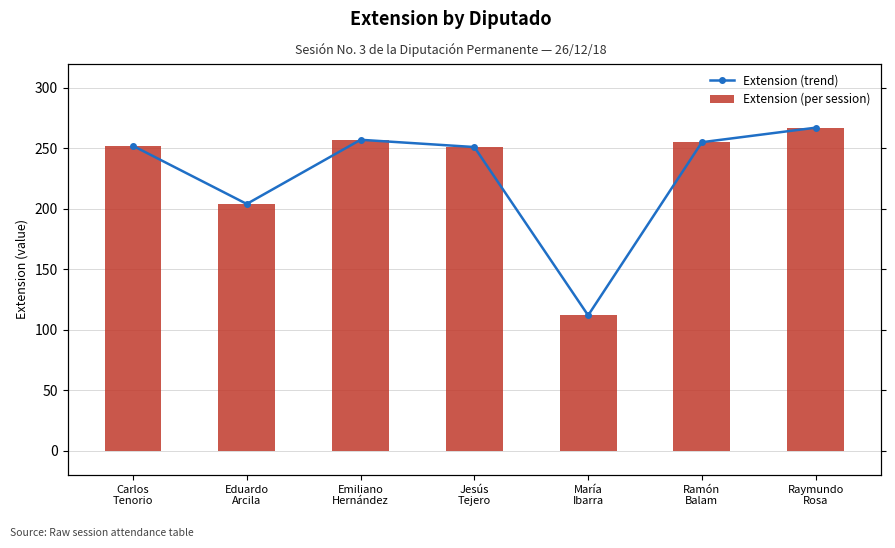

What is the label of the 5th bar from the right?

Emiliano
Hernández